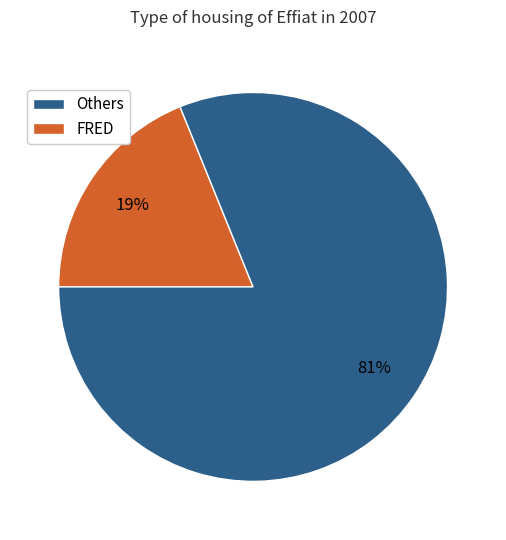

Is there any slice that represents more than half of the pie?

Yes